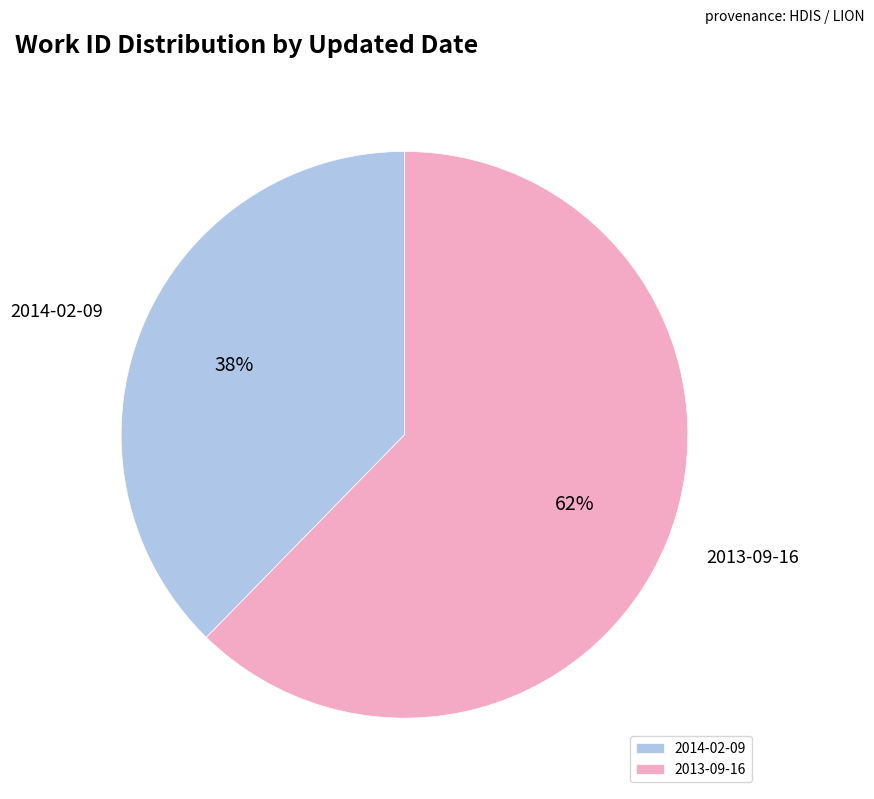

Between 2014-02-09 and 2013-09-16, which is larger?

2013-09-16